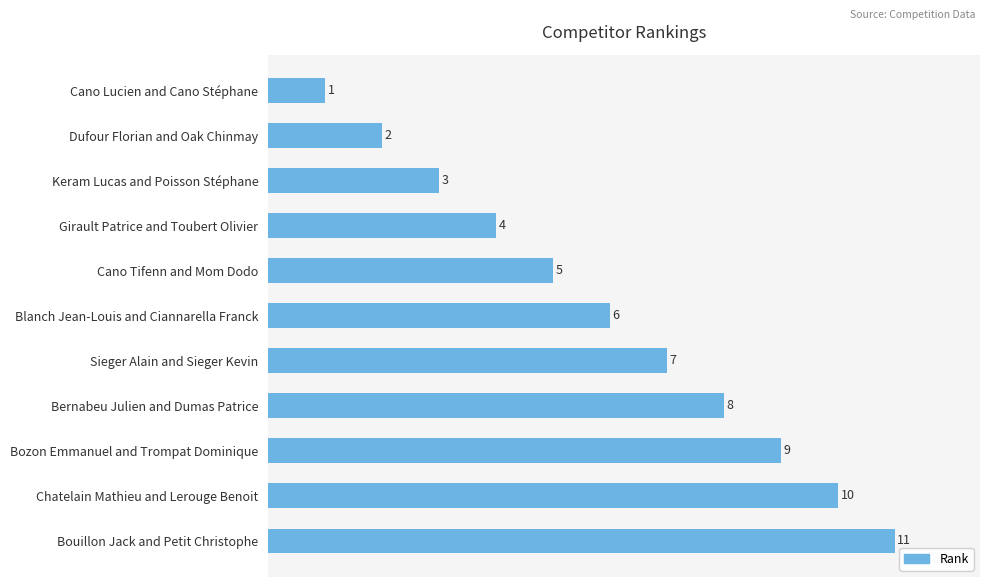

Where is the data nearest to the value 6?

Blanch Jean-Louis and Ciannarella Franck